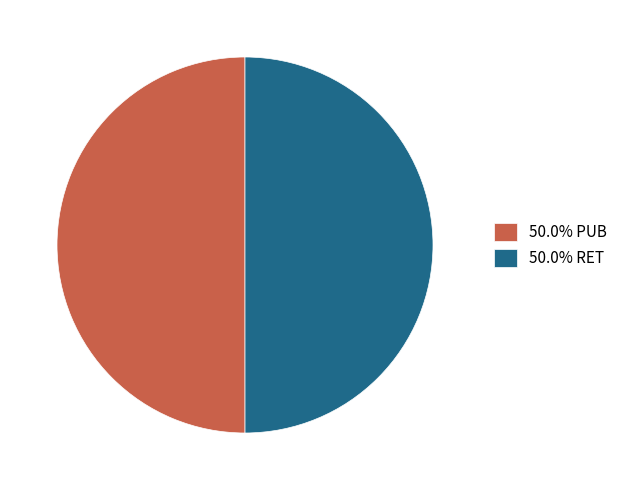

Combined, do 50.0% RET and 50.0% PUB account for over 50%?

Yes